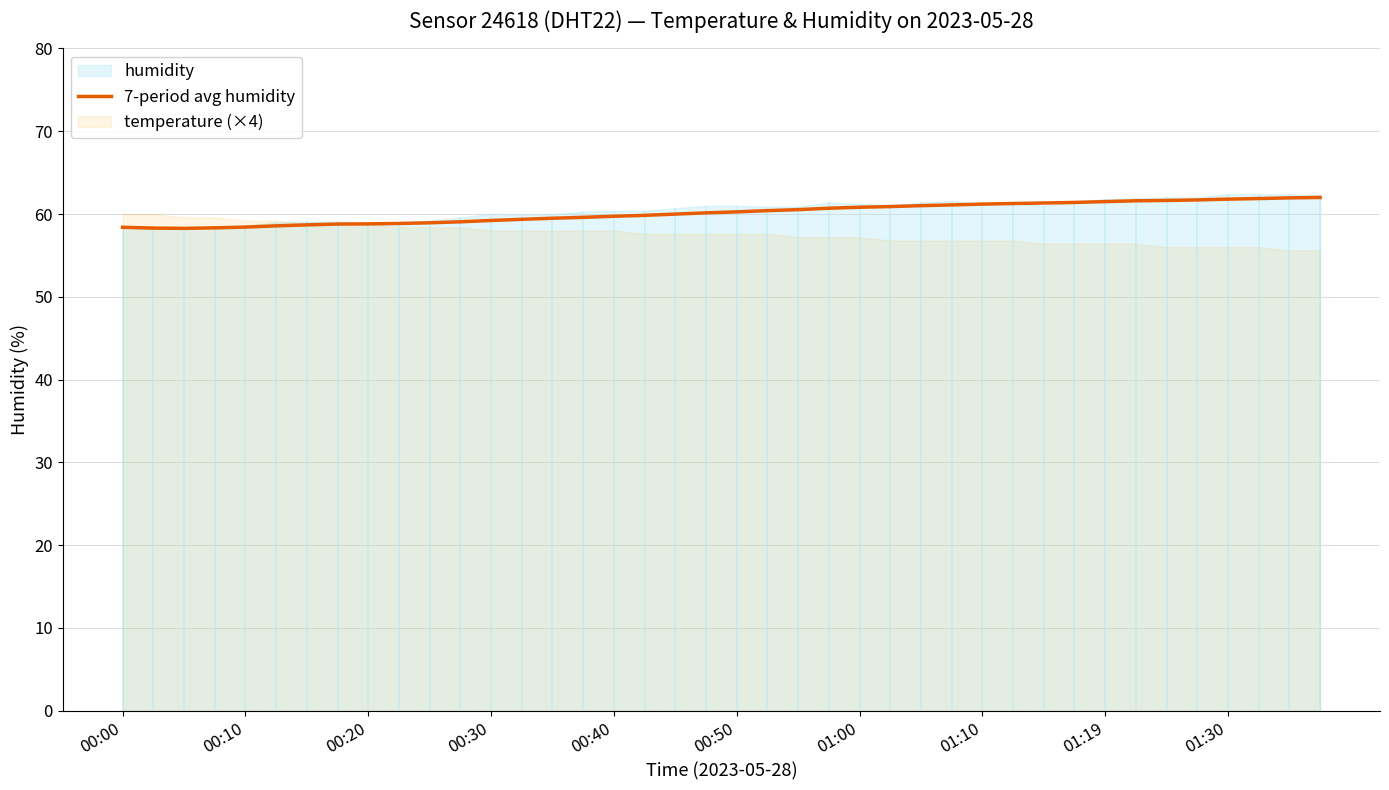

What position from the left is 01:19?

33